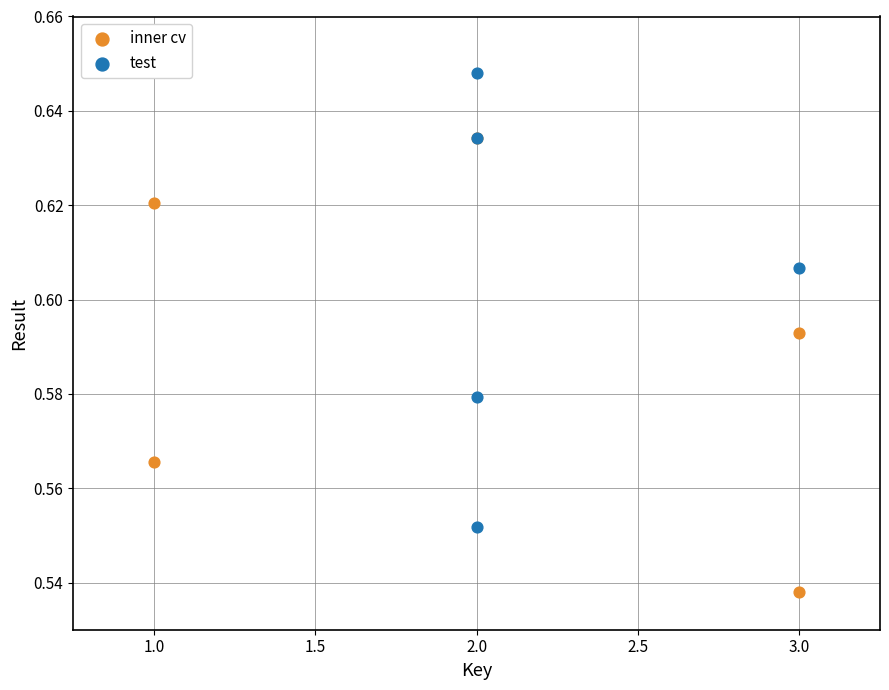

What are all the series names shown in the legend?

inner cv, test